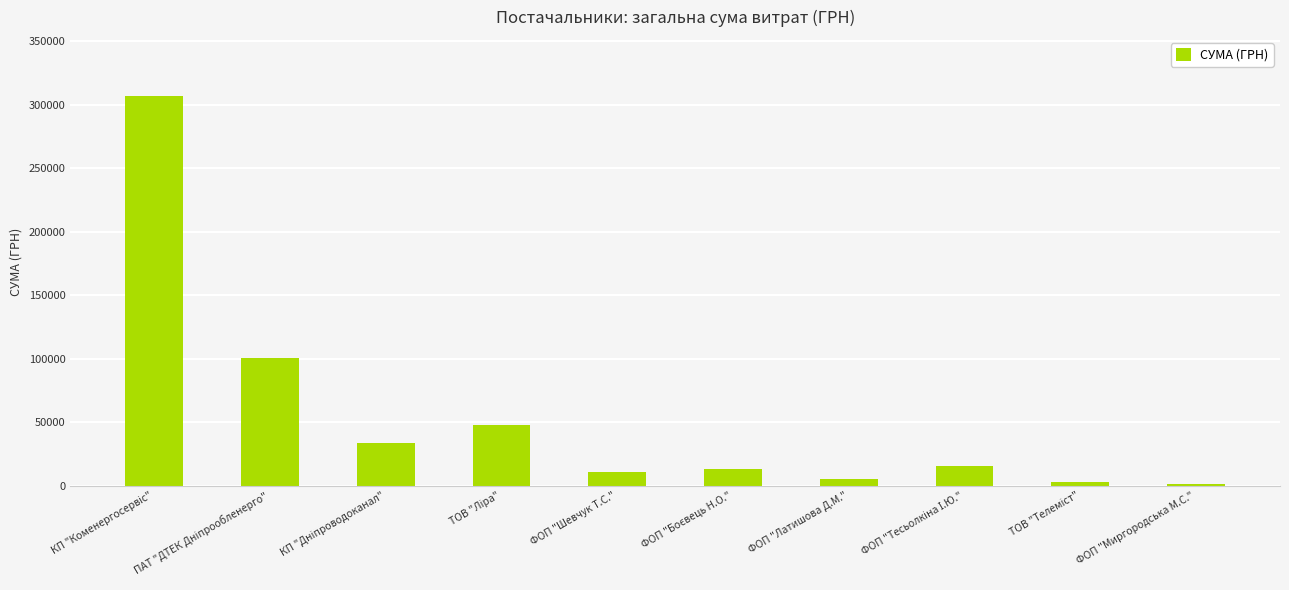

What is the difference between the maximum and minimum values?

306189.5